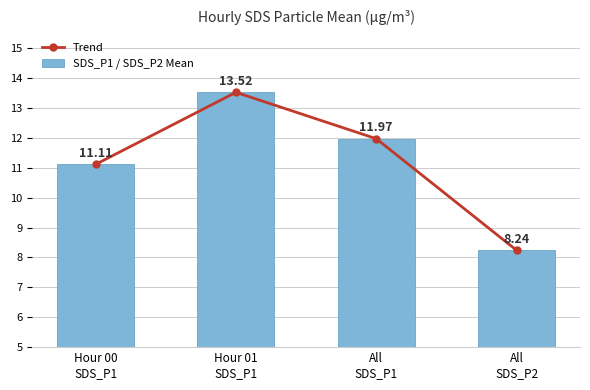

Where is Trend nearest to the value 10?

Hour 00
SDS_P1